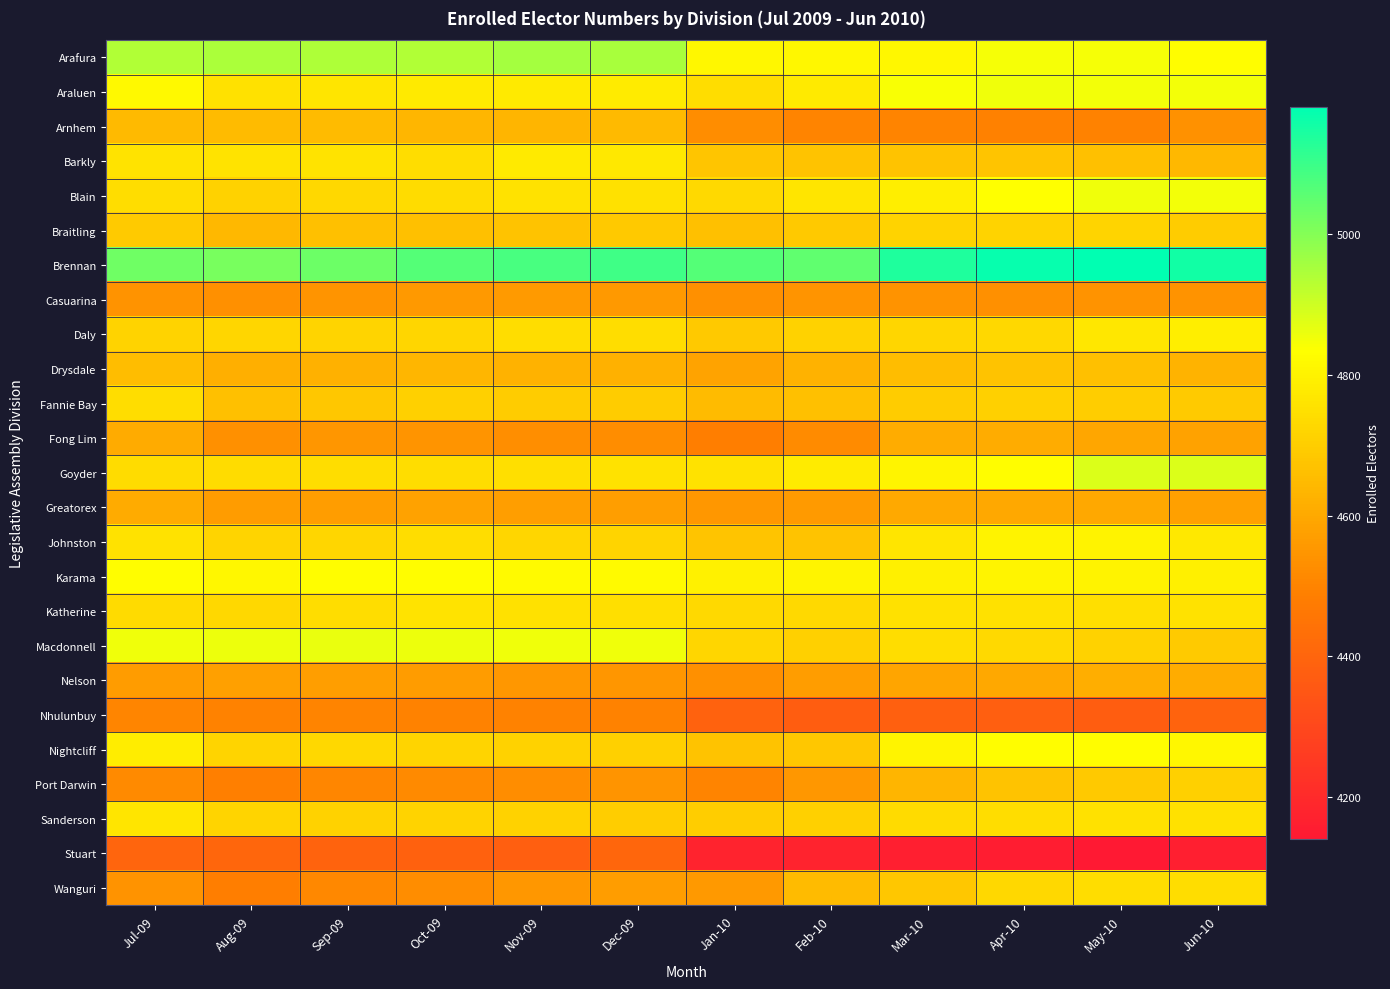

Reading right to left, what are all the values shown in this chart?

Arafura: Jun-10=4829	May-10=4845	Apr-10=4848	Mar-10=4815	Feb-10=4812	Jan-10=4814	Dec-09=4950	Nov-09=4957	Oct-09=4938	Sep-09=4944	Aug-09=4948	Jul-09=4941
Araluen: Jun-10=4849	May-10=4851	Apr-10=4855	Mar-10=4841	Feb-10=4778	Jan-10=4743	Dec-09=4782	Nov-09=4776	Oct-09=4779	Sep-09=4764	Aug-09=4753	Jul-09=4817
Arnhem: Jun-10=4536	May-10=4495	Apr-10=4493	Mar-10=4499	Feb-10=4502	Jan-10=4526	Dec-09=4645	Nov-09=4636	Oct-09=4638	Sep-09=4649	Aug-09=4649	Jul-09=4647
Barkly: Jun-10=4642	May-10=4665	Apr-10=4674	Mar-10=4672	Feb-10=4672	Jan-10=4679	Dec-09=4773	Nov-09=4777	Oct-09=4744	Sep-09=4760	Aug-09=4759	Jul-09=4759
Blain: Jun-10=4852	May-10=4854	Apr-10=4832	Mar-10=4791	Feb-10=4764	Jan-10=4732	Dec-09=4752	Nov-09=4756	Oct-09=4741	Sep-09=4730	Aug-09=4710	Jul-09=4744
Braitling: Jun-10=4695	May-10=4721	Apr-10=4714	Mar-10=4714	Feb-10=4687	Jan-10=4662	Dec-09=4686	Nov-09=4673	Oct-09=4661	Sep-09=4662	Aug-09=4642	Jul-09=4691
Brennan: Jun-10=5154	May-10=5182	Apr-10=5171	Mar-10=5139	Feb-10=5051	Jan-10=5066	Dec-09=5093	Nov-09=5083	Oct-09=5067	Sep-09=5033	Aug-09=5019	Jul-09=5031
Casuarina: Jun-10=4542	May-10=4539	Apr-10=4532	Mar-10=4540	Feb-10=4545	Jan-10=4533	Dec-09=4556	Nov-09=4560	Oct-09=4556	Sep-09=4547	Aug-09=4532	Jul-09=4541
Daly: Jun-10=4788	May-10=4769	Apr-10=4727	Mar-10=4725	Feb-10=4713	Jan-10=4686	Dec-09=4745	Nov-09=4745	Oct-09=4726	Sep-09=4720	Aug-09=4724	Jul-09=4714
Drysdale: Jun-10=4632	May-10=4664	Apr-10=4673	Mar-10=4654	Feb-10=4628	Jan-10=4584	Dec-09=4622	Nov-09=4626	Oct-09=4640	Sep-09=4624	Aug-09=4619	Jul-09=4653
Fannie Bay: Jun-10=4692	May-10=4699	Apr-10=4708	Mar-10=4694	Feb-10=4661	Jan-10=4651	Dec-09=4696	Nov-09=4696	Oct-09=4709	Sep-09=4682	Aug-09=4661	Jul-09=4746
Fong Lim: Jun-10=4582	May-10=4595	Apr-10=4609	Mar-10=4610	Feb-10=4522	Jan-10=4484	Dec-09=4525	Nov-09=4527	Oct-09=4543	Sep-09=4548	Aug-09=4532	Jul-09=4605
Goyder: Jun-10=4884	May-10=4882	Apr-10=4828	Mar-10=4807	Feb-10=4782	Jan-10=4757	Dec-09=4755	Nov-09=4749	Oct-09=4746	Sep-09=4744	Aug-09=4740	Jul-09=4741
Greatorex: Jun-10=4578	May-10=4596	Apr-10=4598	Mar-10=4600	Feb-10=4563	Jan-10=4553	Dec-09=4574	Nov-09=4573	Oct-09=4581	Sep-09=4571	Aug-09=4564	Jul-09=4605
Johnston: Jun-10=4774	May-10=4800	Apr-10=4800	Mar-10=4766	Feb-10=4673	Jan-10=4674	Dec-09=4719	Nov-09=4725	Oct-09=4743	Sep-09=4726	Aug-09=4718	Jul-09=4758
Karama: Jun-10=4795	May-10=4801	Apr-10=4807	Mar-10=4792	Feb-10=4804	Jan-10=4797	Dec-09=4821	Nov-09=4823	Oct-09=4830	Sep-09=4830	Aug-09=4815	Jul-09=4831
Katherine: Jun-10=4755	May-10=4748	Apr-10=4753	Mar-10=4754	Feb-10=4731	Jan-10=4732	Dec-09=4750	Nov-09=4754	Oct-09=4760	Sep-09=4745	Aug-09=4729	Jul-09=4738
Macdonnell: Jun-10=4690	May-10=4712	Apr-10=4733	Mar-10=4743	Feb-10=4709	Jan-10=4723	Dec-09=4853	Nov-09=4855	Oct-09=4859	Sep-09=4862	Aug-09=4857	Jul-09=4856
Nelson: Jun-10=4611	May-10=4615	Apr-10=4597	Mar-10=4590	Feb-10=4571	Jan-10=4533	Dec-09=4548	Nov-09=4553	Oct-09=4566	Sep-09=4574	Aug-09=4576	Jul-09=4566
Nhulunbuy: Jun-10=4393	May-10=4374	Apr-10=4379	Mar-10=4382	Feb-10=4376	Jan-10=4392	Dec-09=4498	Nov-09=4497	Oct-09=4498	Sep-09=4501	Aug-09=4498	Jul-09=4504
Nightcliff: Jun-10=4814	May-10=4830	Apr-10=4829	Mar-10=4806	Feb-10=4683	Jan-10=4672	Dec-09=4709	Nov-09=4710	Oct-09=4718	Sep-09=4727	Aug-09=4718	Jul-09=4784
Port Darwin: Jun-10=4708	May-10=4688	Apr-10=4671	Mar-10=4635	Feb-10=4552	Jan-10=4500	Dec-09=4547	Nov-09=4525	Oct-09=4516	Sep-09=4508	Aug-09=4488	Jul-09=4518
Sanderson: Jun-10=4751	May-10=4754	Apr-10=4745	Mar-10=4737	Feb-10=4706	Jan-10=4700	Dec-09=4700	Nov-09=4710	Oct-09=4715	Sep-09=4711	Aug-09=4718	Jul-09=4765
Stuart: Jun-10=4162	May-10=4140	Apr-10=4156	Mar-10=4163	Feb-10=4174	Jan-10=4176	Dec-09=4401	Nov-09=4379	Oct-09=4387	Sep-09=4396	Aug-09=4401	Jul-09=4398
Wanguri: Jun-10=4746	May-10=4746	Apr-10=4728	Mar-10=4684	Feb-10=4652	Jan-10=4557	Dec-09=4568	Nov-09=4554	Oct-09=4525	Sep-09=4511	Aug-09=4482	Jul-09=4539